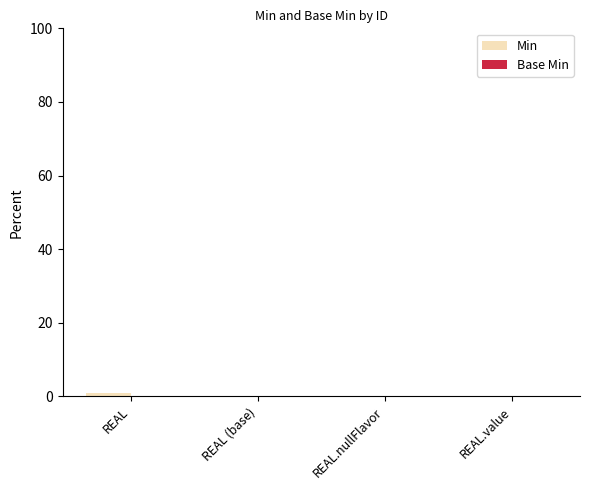

How many series are shown in this chart?

1